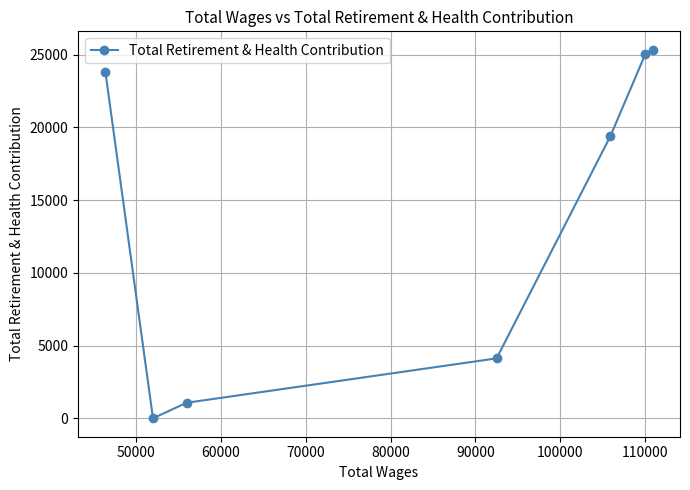

What is the average value?

14107